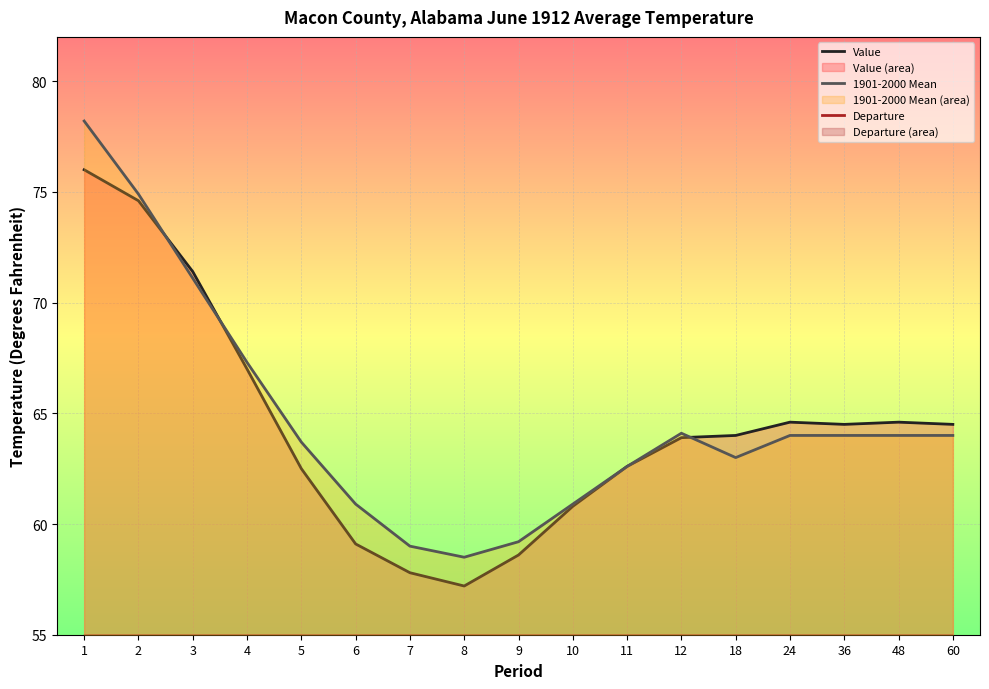

True or false: 1901-2000 Mean has a value of 64.0 at 60.

True